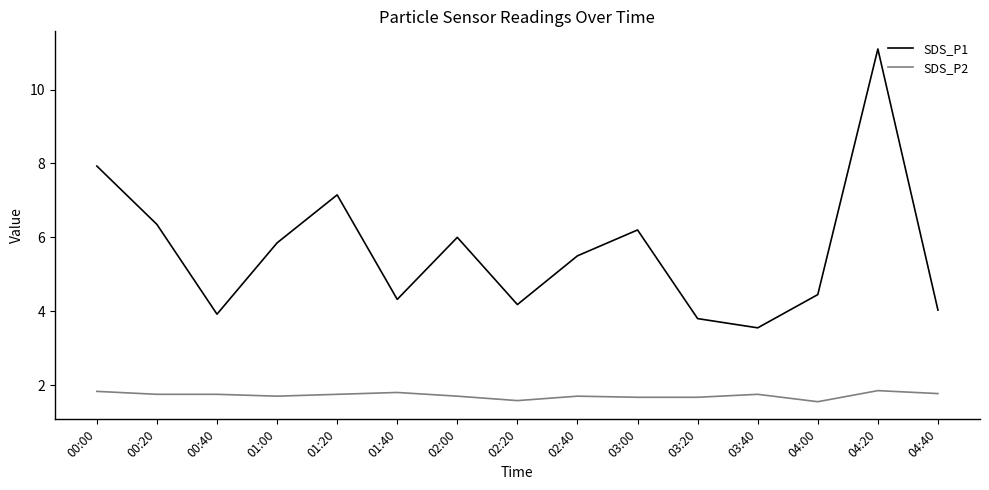

What is the sum of the SDS_P1 values at 02:40 and 02:00?

11.5